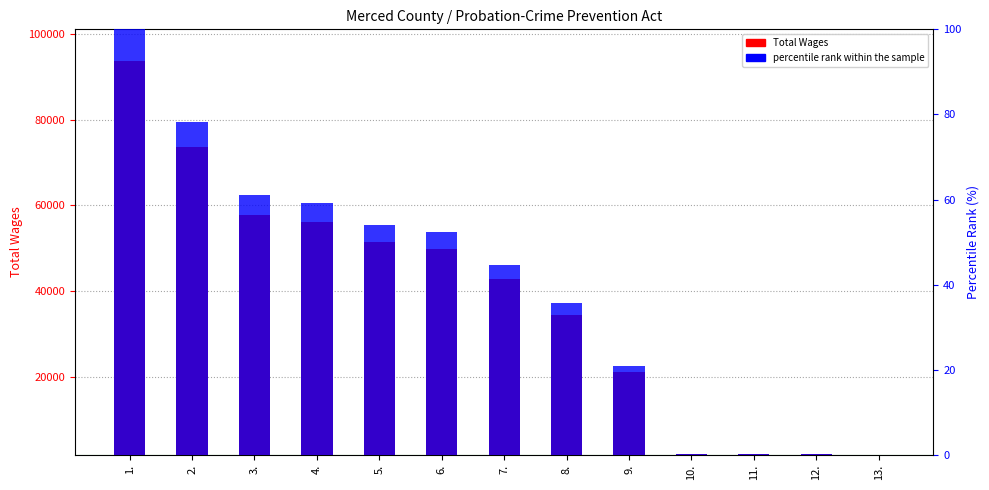

At 7., list the series in order from largest to smallest.

Total Wages, percentile rank within the sample